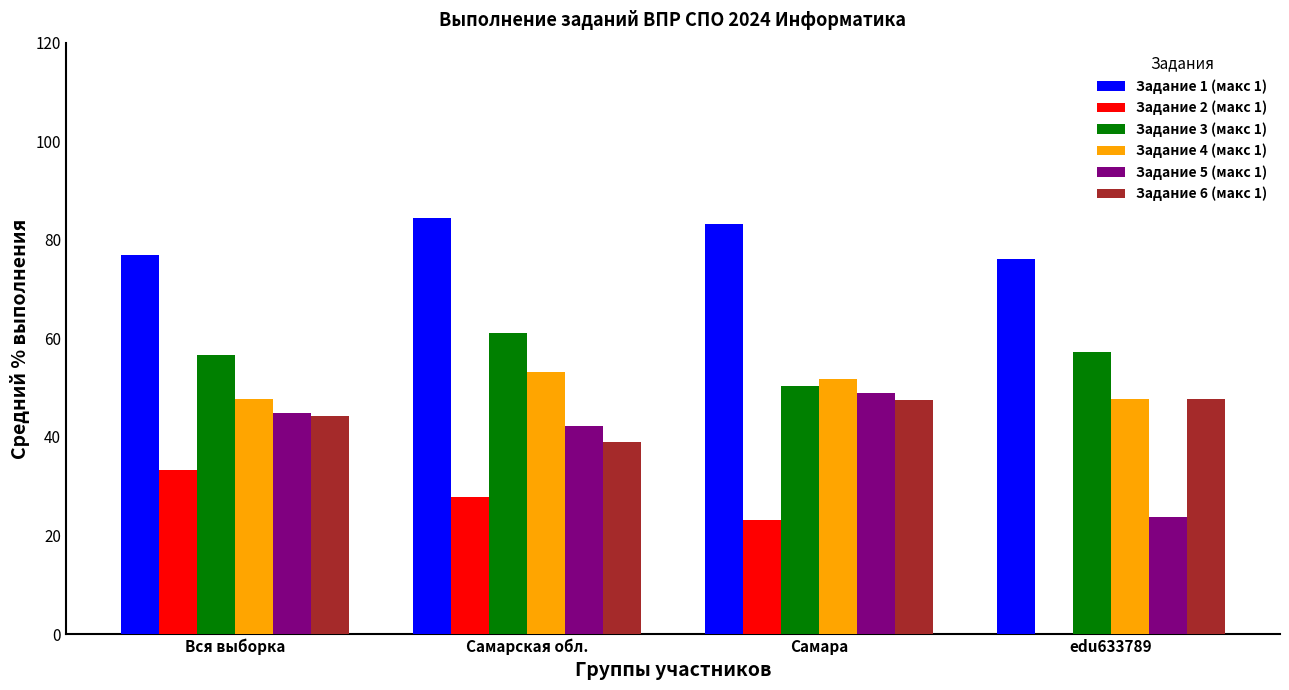

Which series changed the most between Самарская обл. and edu633789?

Задание 2 (макс 1)